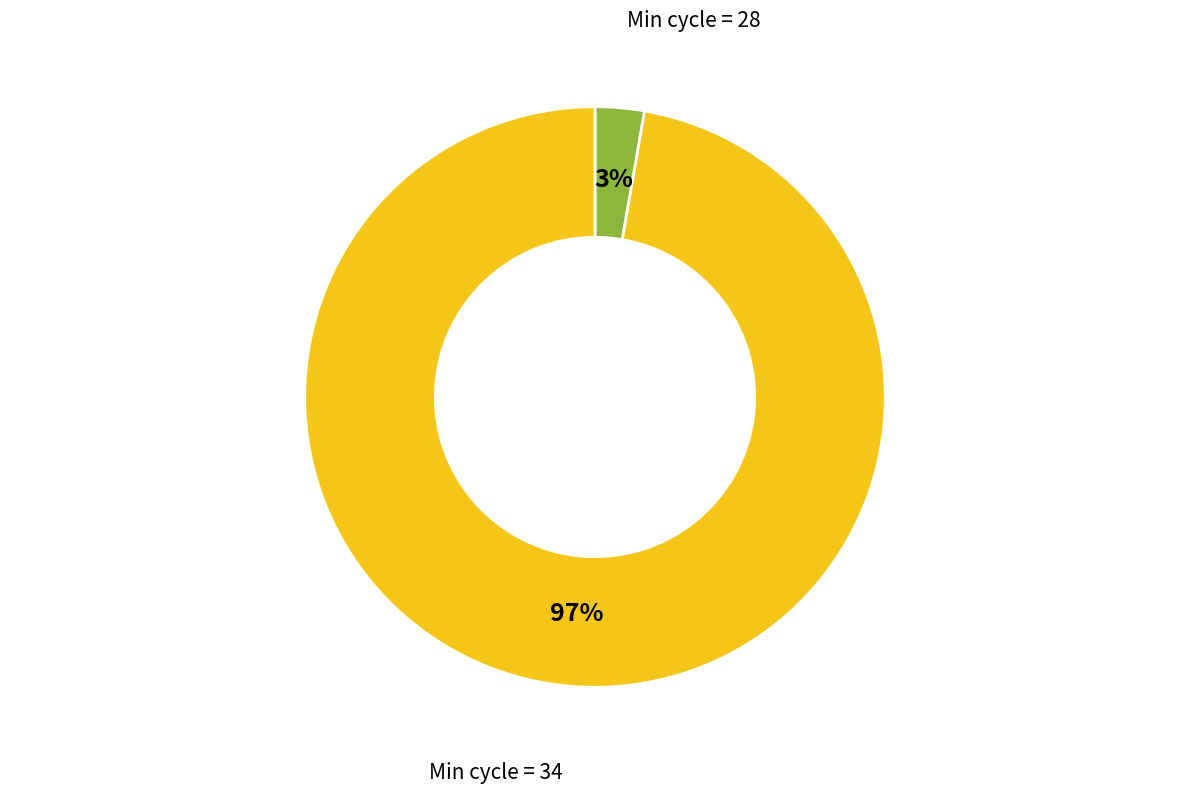

Is there a majority slice in this chart?

Yes